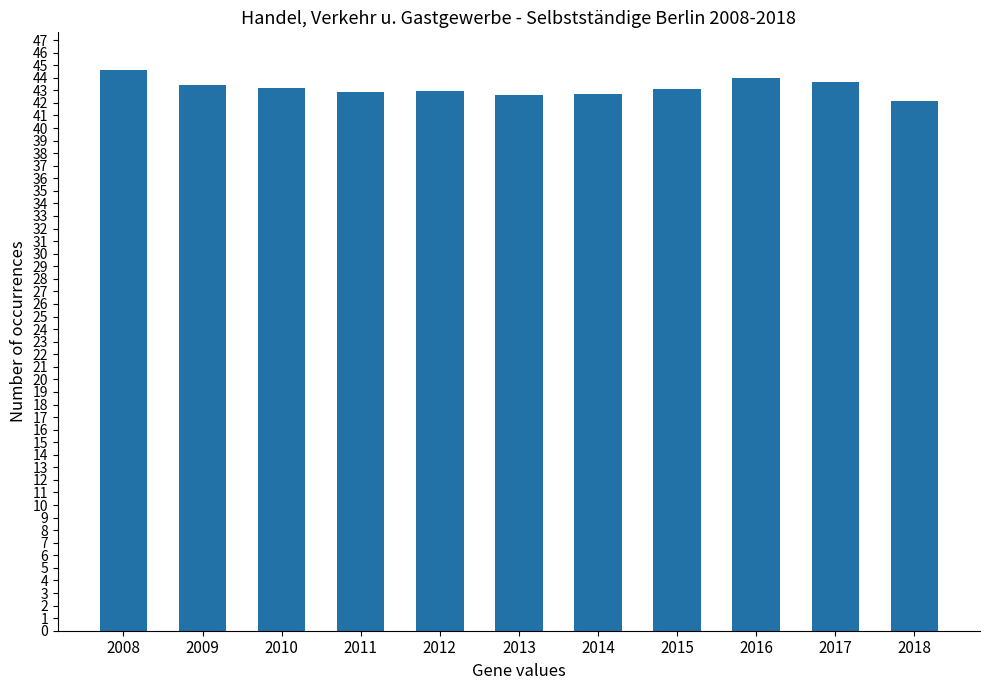

Which category has the lowest value across all series?

2018